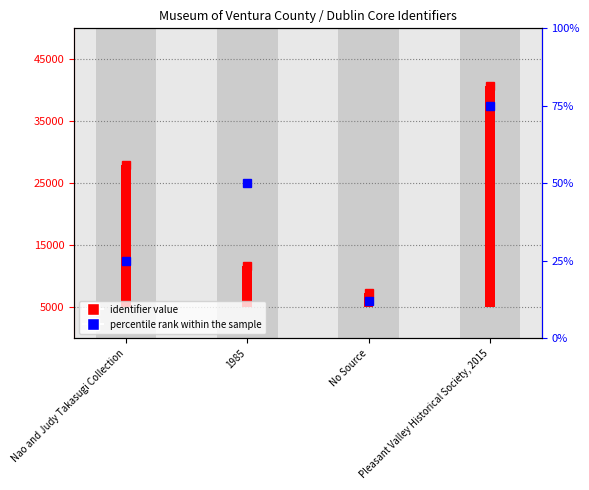

What is the spread (max minus min) of values at 1985?

6662